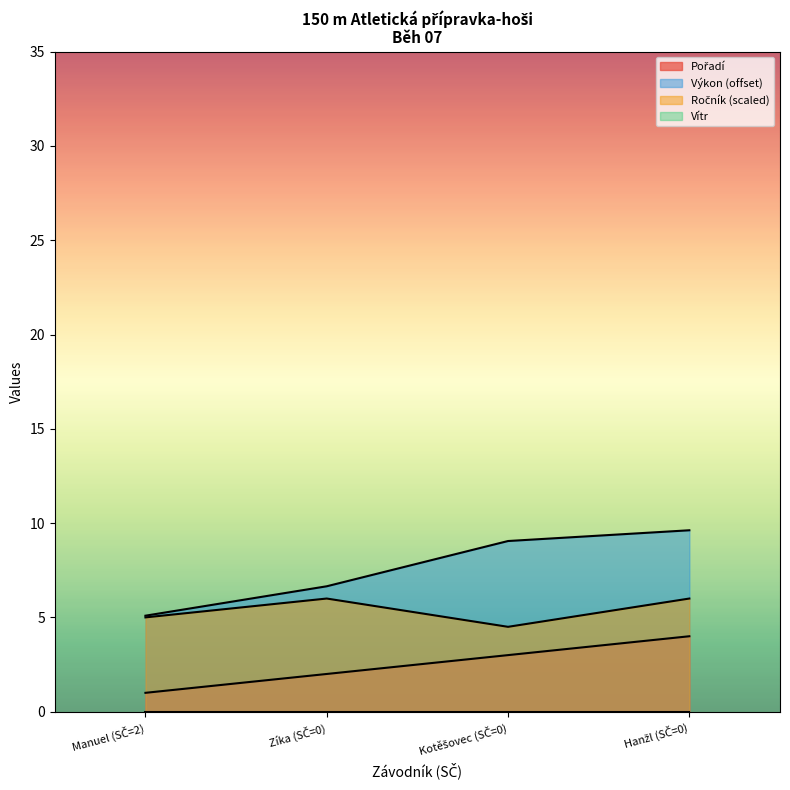

Reading left to right, extract all data points from this chart.

Pořadí: 1.0	2.0	3.0	4.0
Výkon: 5.1	6.6	9.1	9.6
Ročník: 5.0	6.0	4.5	6.0